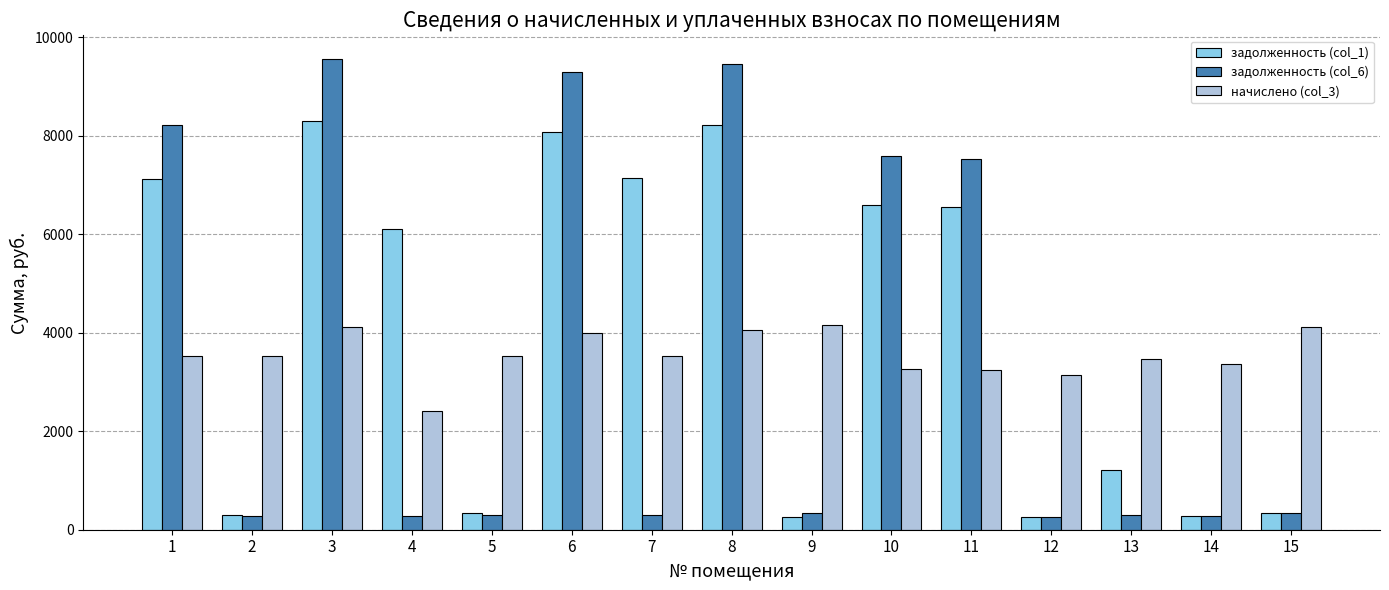

What is the difference between the maximum and minimum values in the задолженность (col_1) series?

8052.8